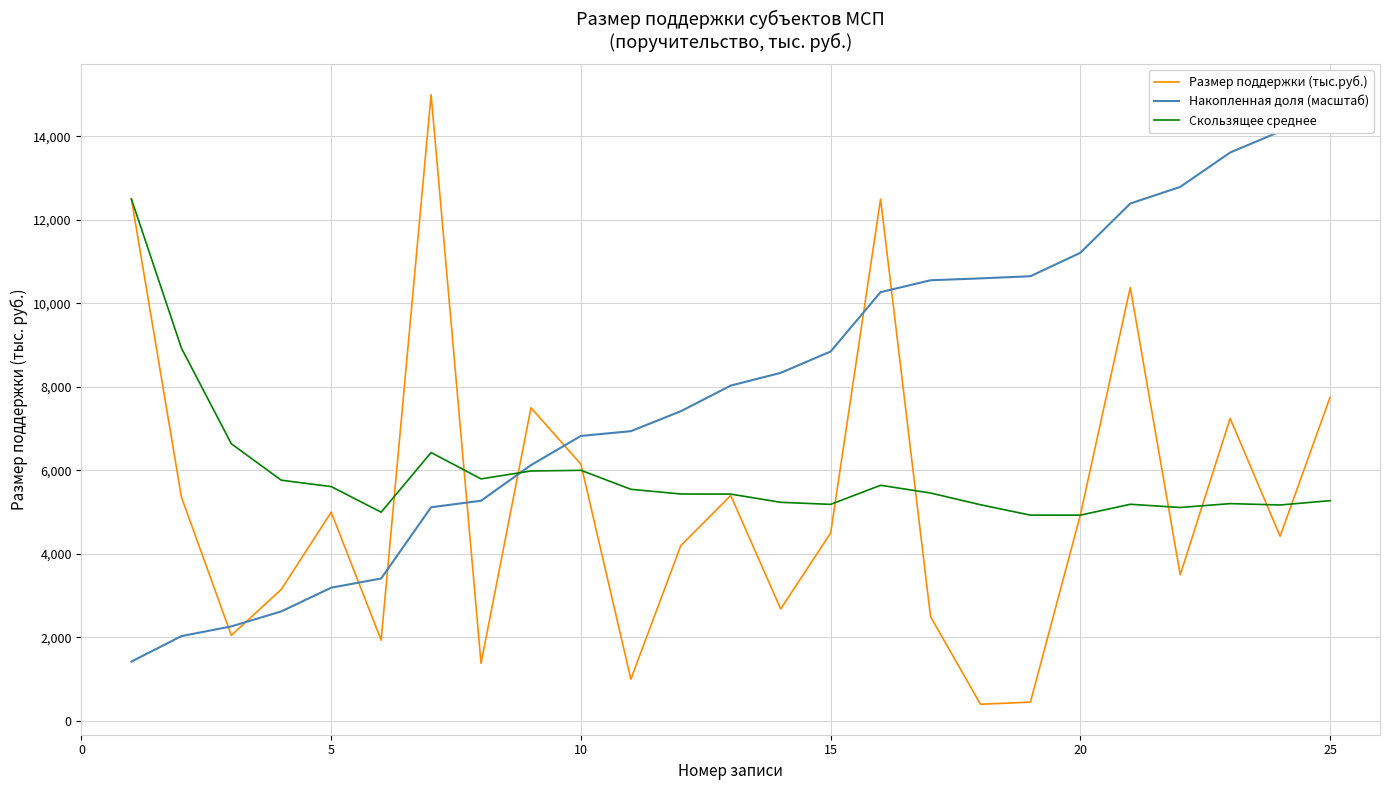

How many series are shown in this chart?

3